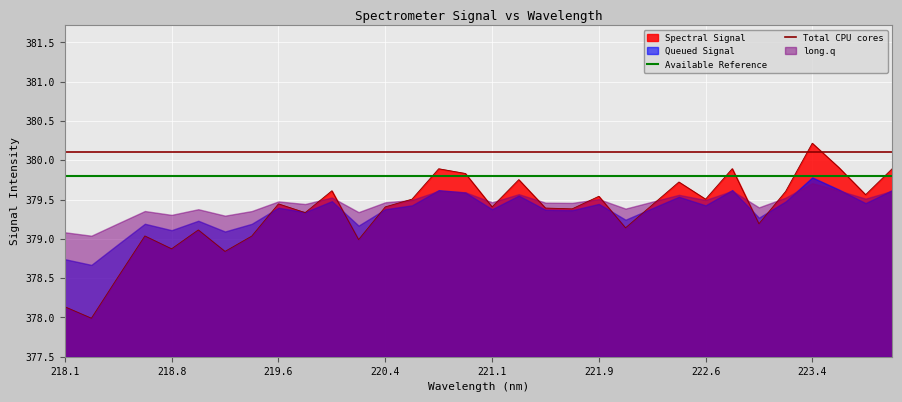

Between 218.8 and 218.1, which is larger?

218.8